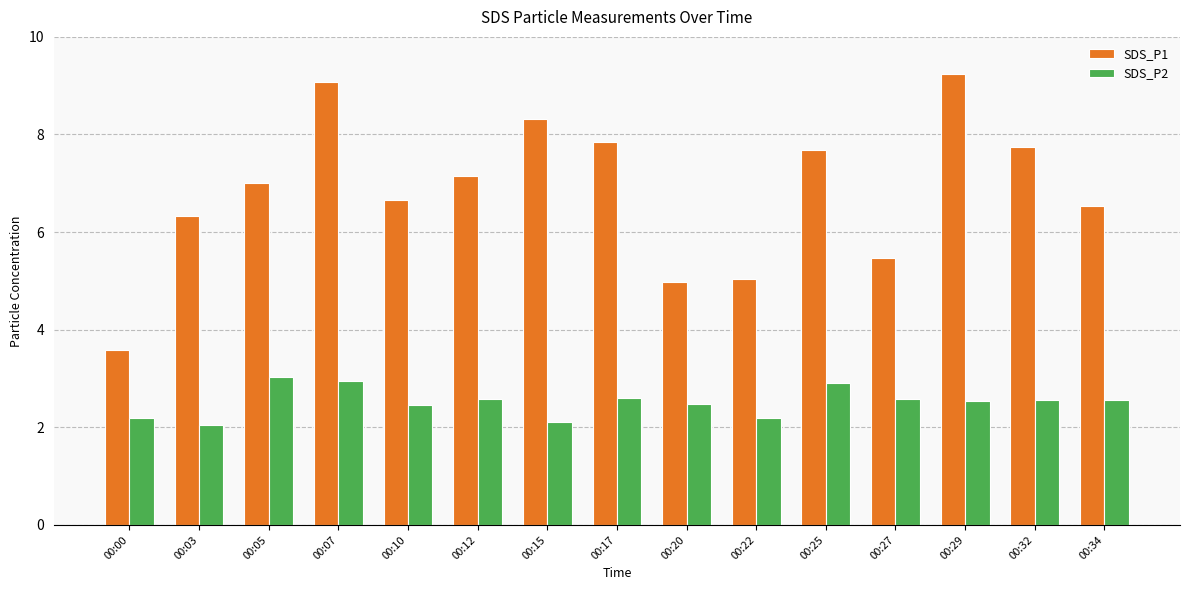

What is the value of the SDS_P2 bar at the 13th from the left?

2.5